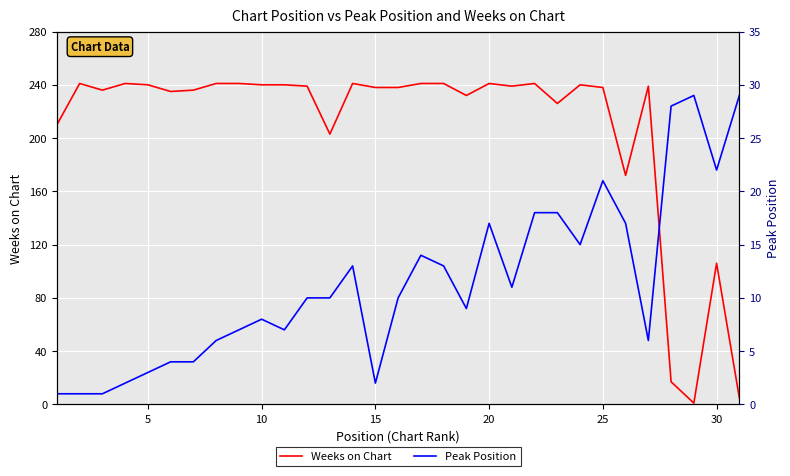

Rank the series by their average value, from lowest to highest.

Peak Position, Weeks on Chart